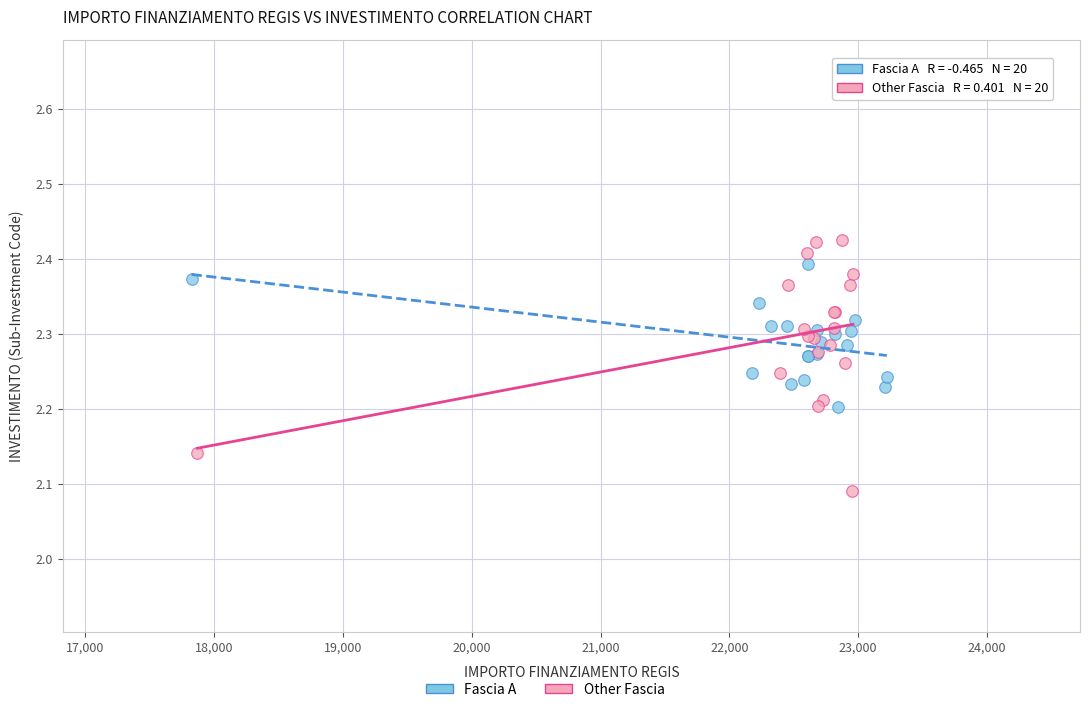

Which series has the widest spread of Y values?

Other Fascia